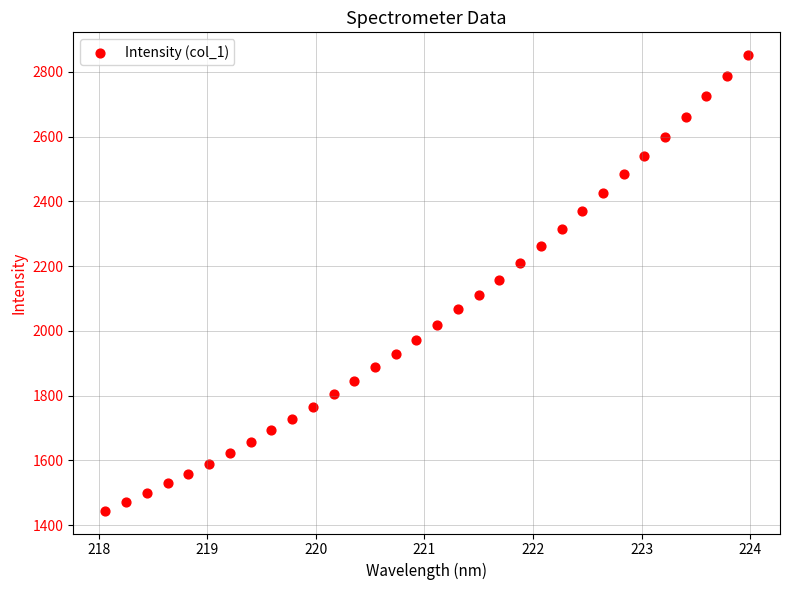

What is the range of Y values (max minus min)?

1407.2